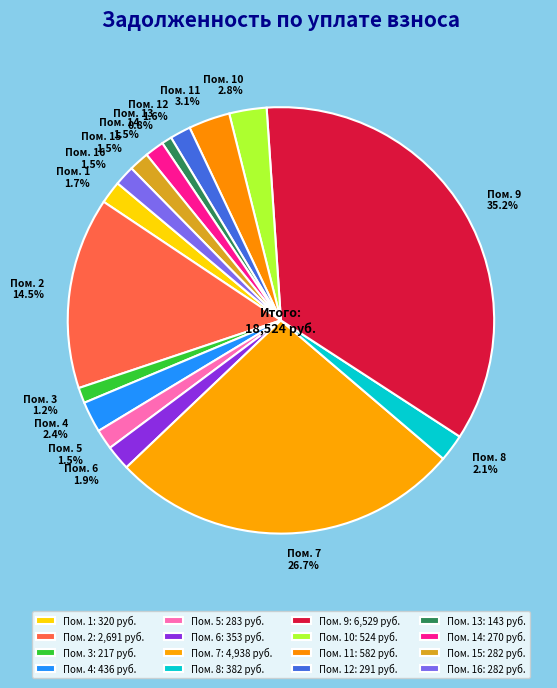

To the nearest percent, what is the difference between the largest and smallest slice percentages?

34%